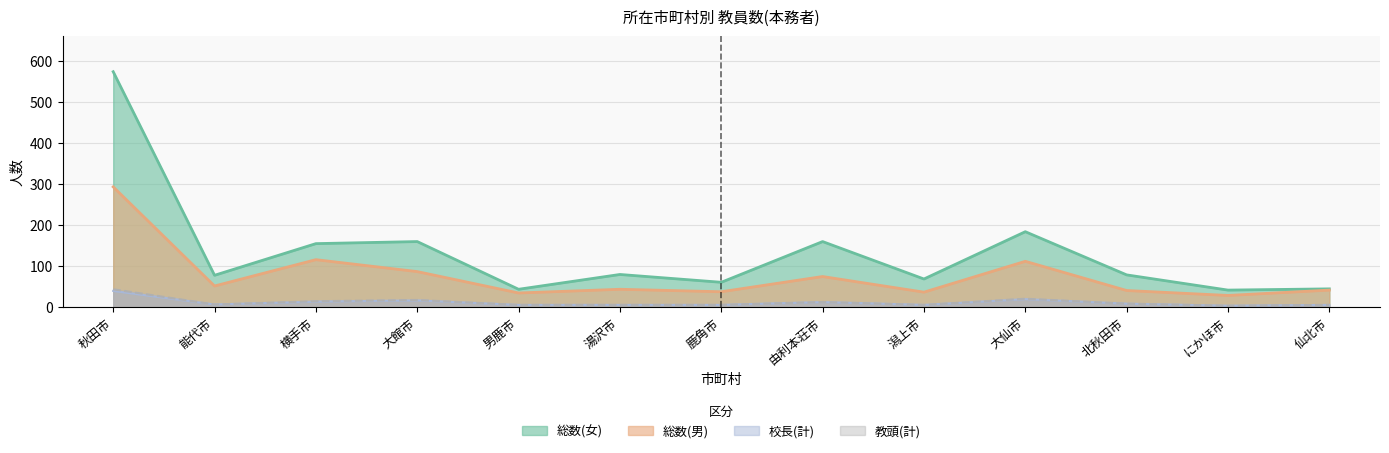

What is the average value of the 教頭(計) series?

12